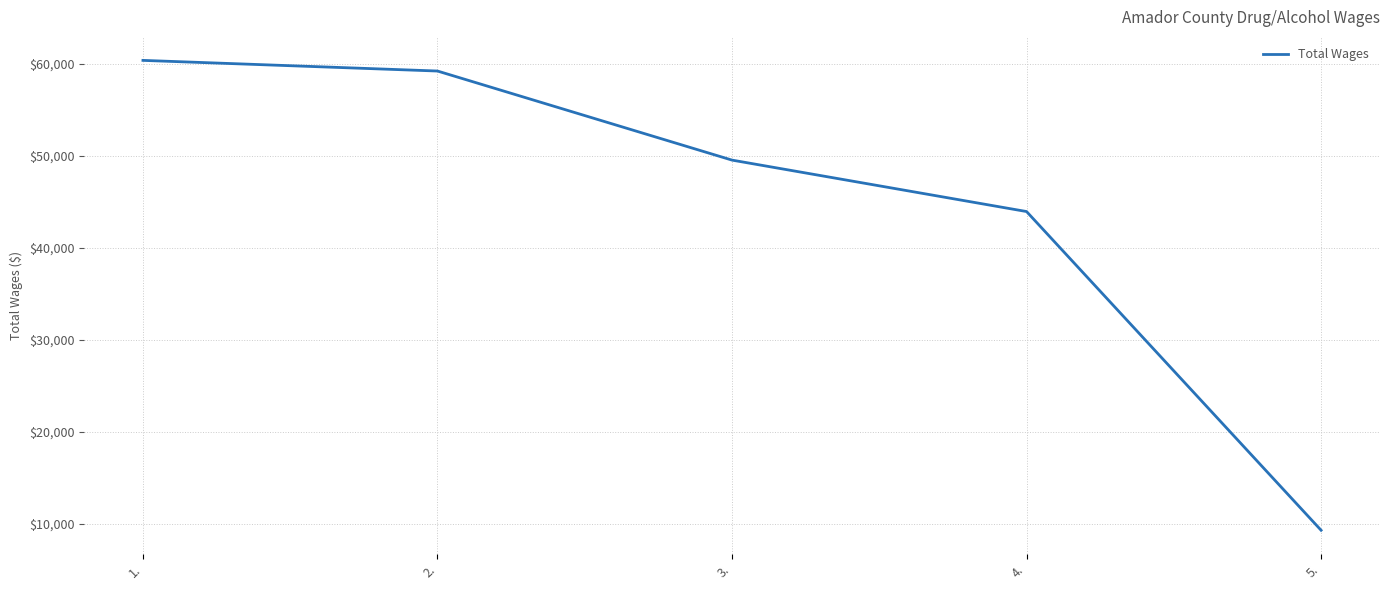

Reading left to right, what are all the values shown in this chart?

60371	59213	49526	43933	9273